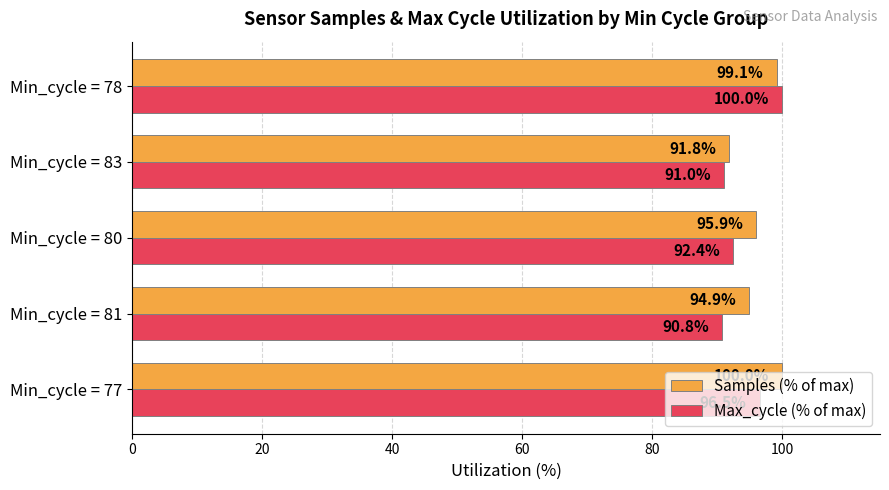

Which series has the largest range (max minus min)?

Max_cycle (% of max)